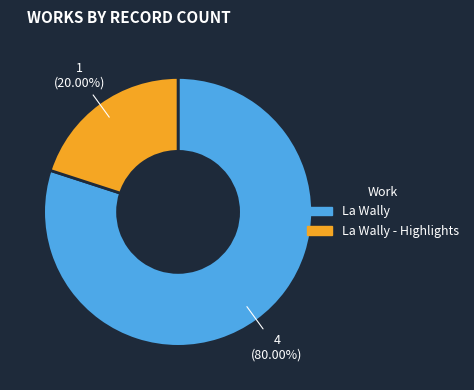

Is it true that La Wally - Highlights is 27% of the pie?

False